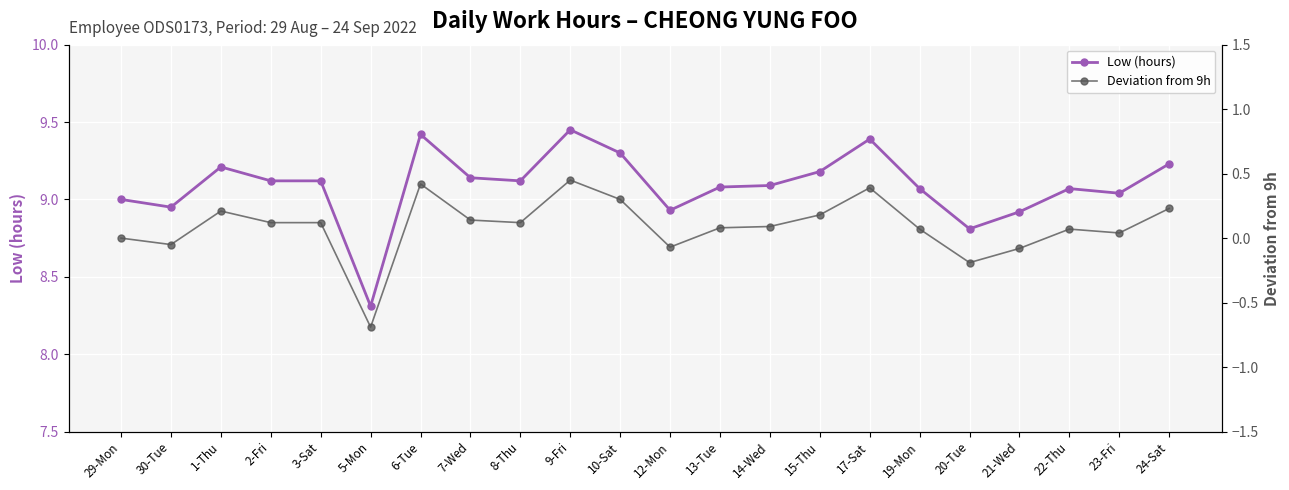

True or false: Deviation from 9h and Low (hours) cross at least once.

False